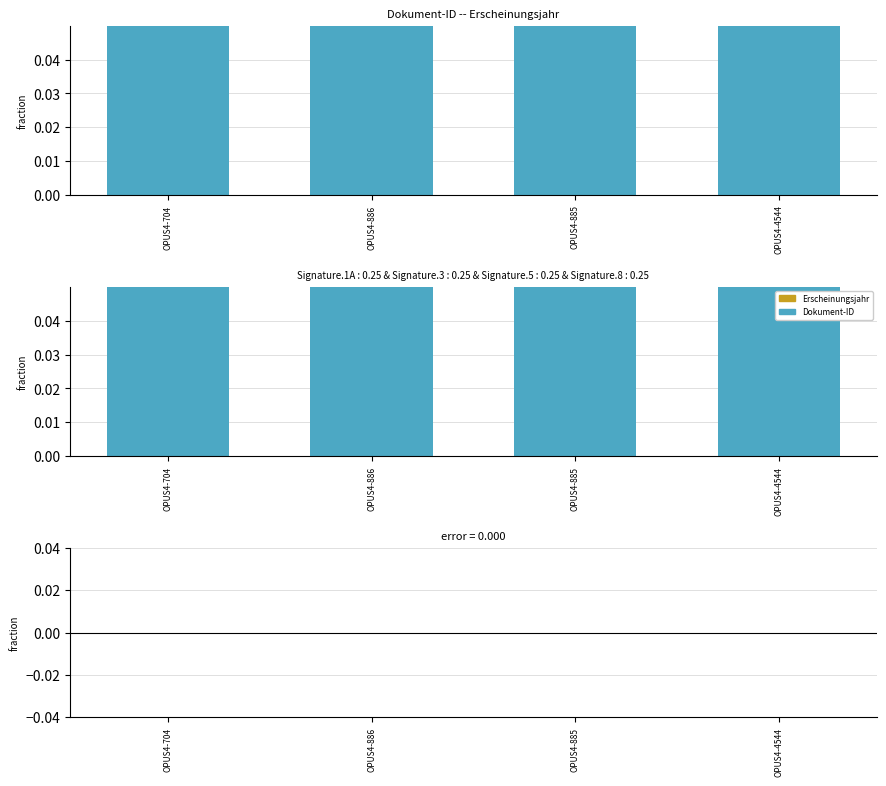

At how many categories does at least one series exceed 0?

4